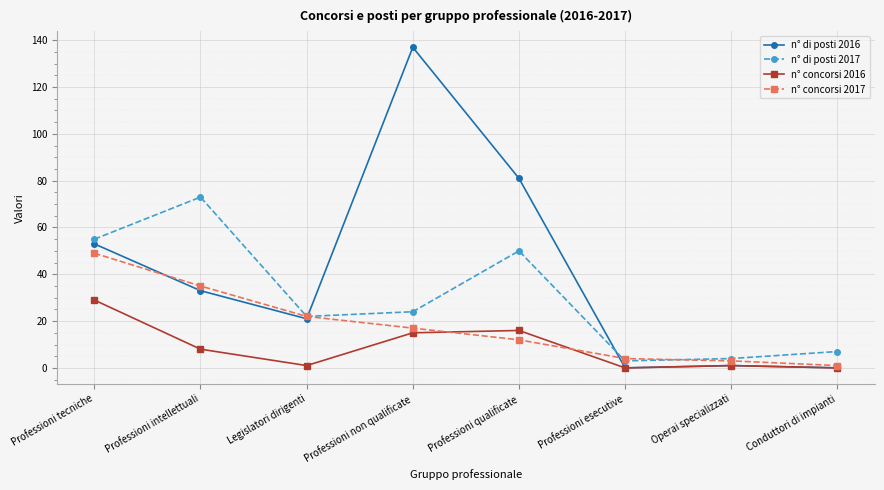

What is the value of the n° concorsi 2016 point at the 2nd from the left?

8